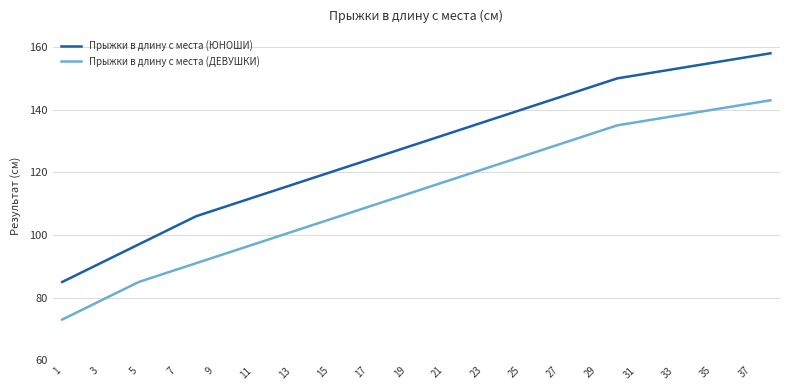

What is the highest value of the Прыжки в длину с места (ЮНОШИ) series?

158